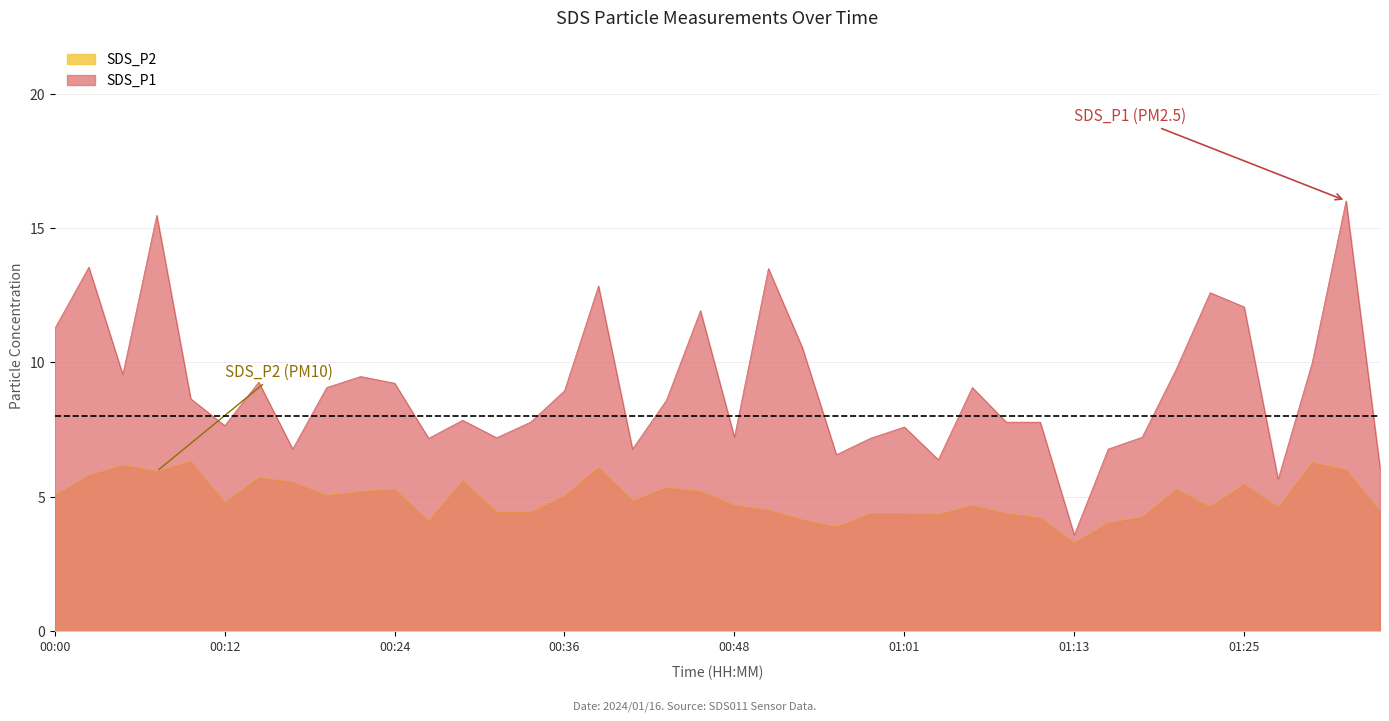

How many lines are shown in the chart?

2